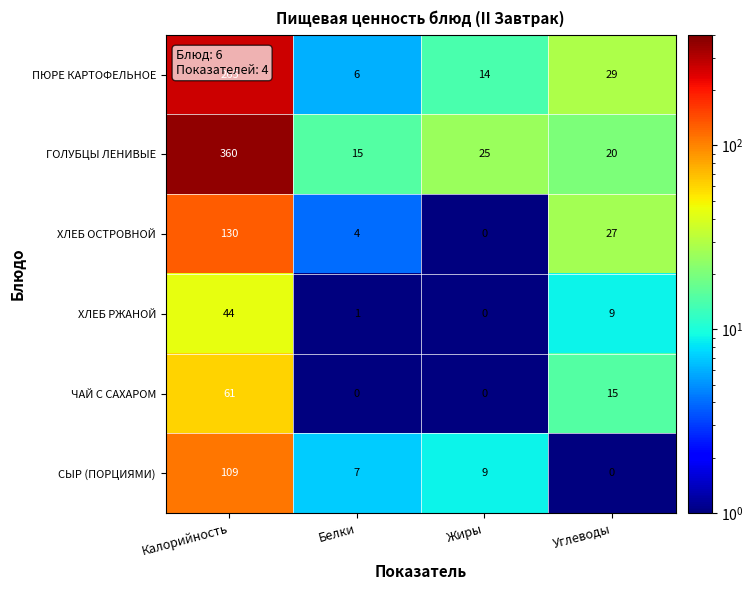

Where is СЫР (ПОРЦИЯМИ) nearest to the value 54?

Жиры